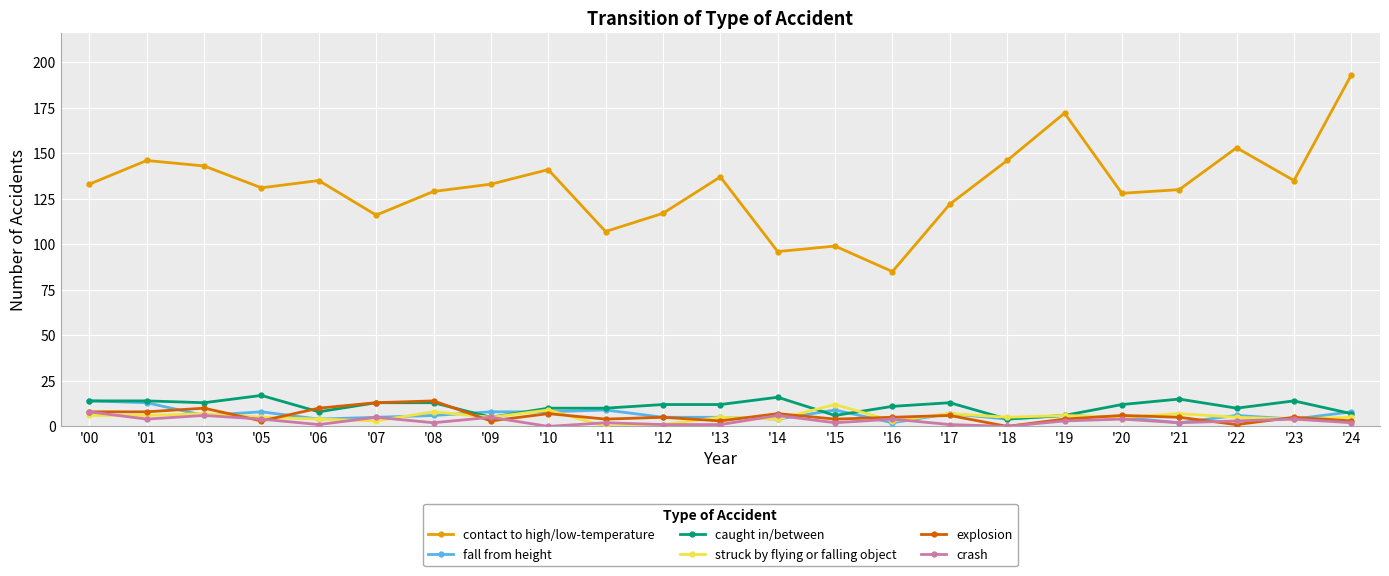

What is the maximum value for struck by flying or falling object?

12